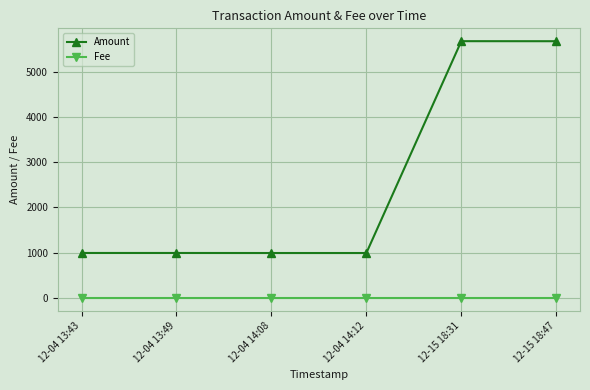

Is this an area chart (filled region under the line)?

No